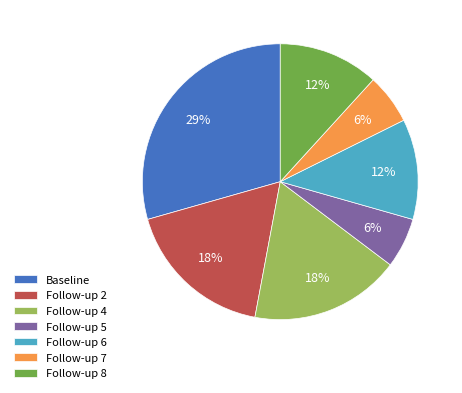

Between Follow-up 2 and Follow-up 5, which is larger?

Follow-up 2